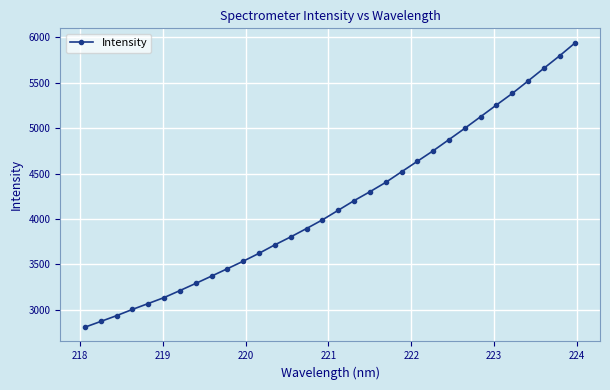

What is the sum of all values?

133191.6